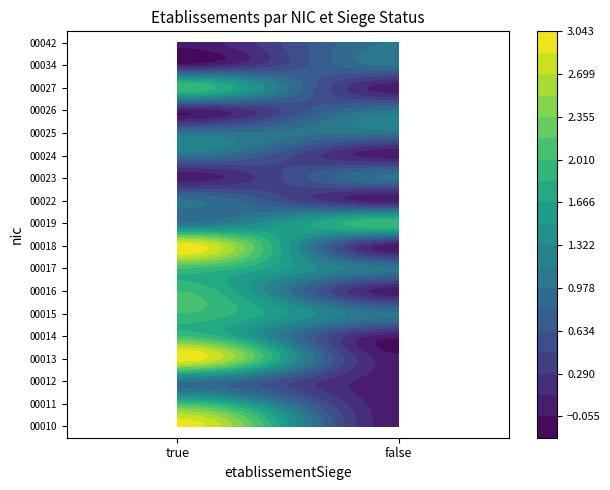

At which category is the sum across all series the highest?

true